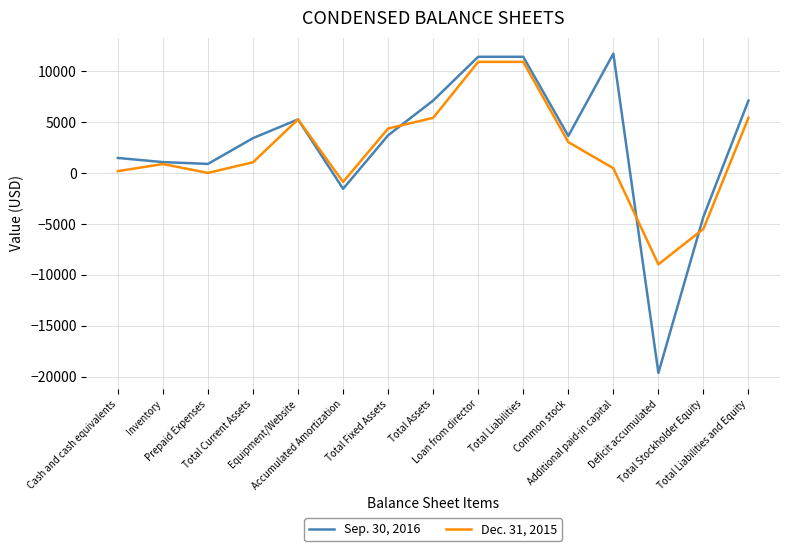

How many values in the Sep. 30, 2016 series are below 3625?

7